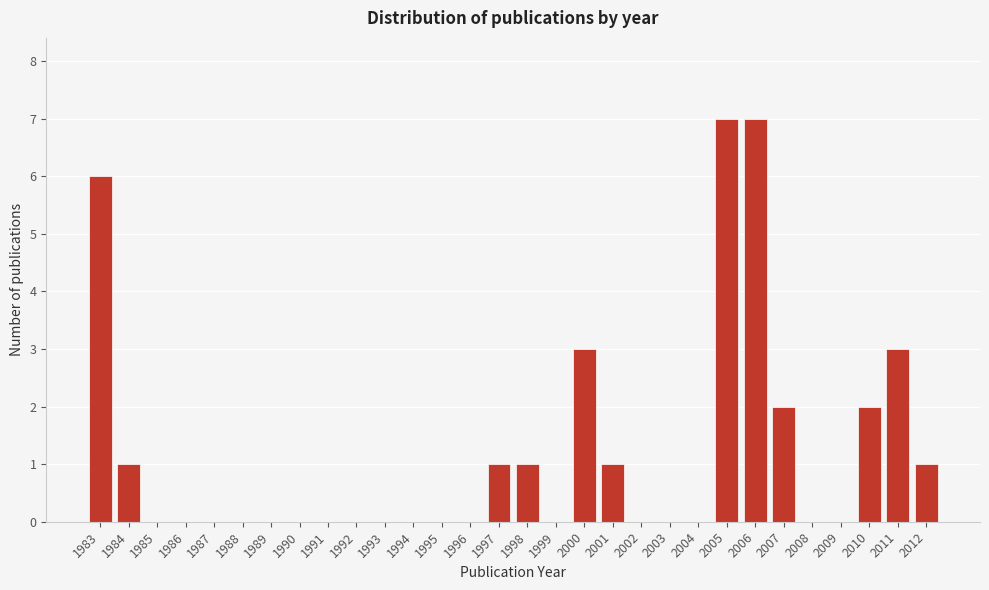

Reading left to right, what are all the values shown in this chart?

1983=6	1984=1	1985=0	1986=0	1987=0	1988=0	1989=0	1990=0	1991=0	1992=0	1993=0	1994=0	1995=0	1996=0	1997=1	1998=1	1999=0	2000=3	2001=1	2002=0	2003=0	2004=0	2005=7	2006=7	2007=2	2008=0	2009=0	2010=2	2011=3	2012=1